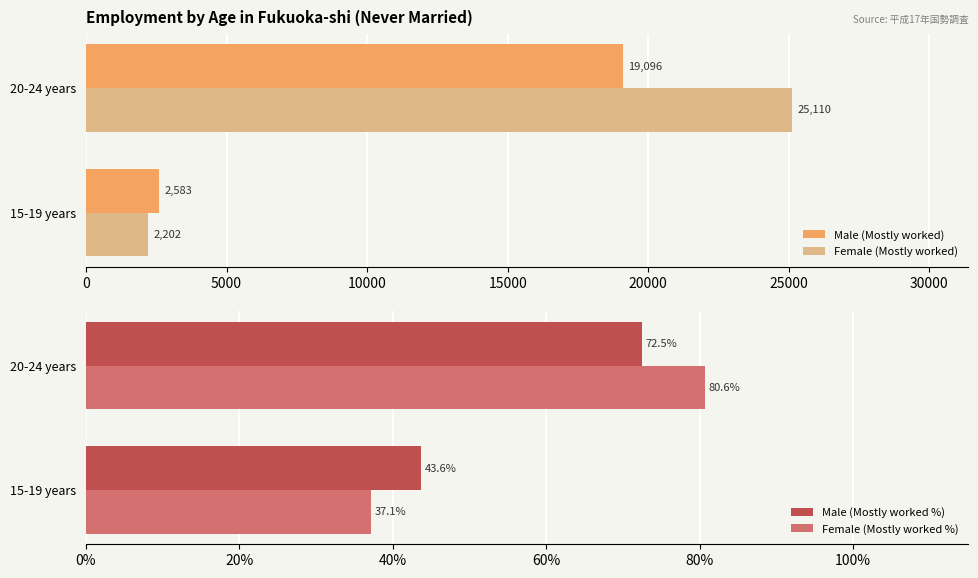

Which series has the largest range (max minus min)?

Female (Mostly worked)